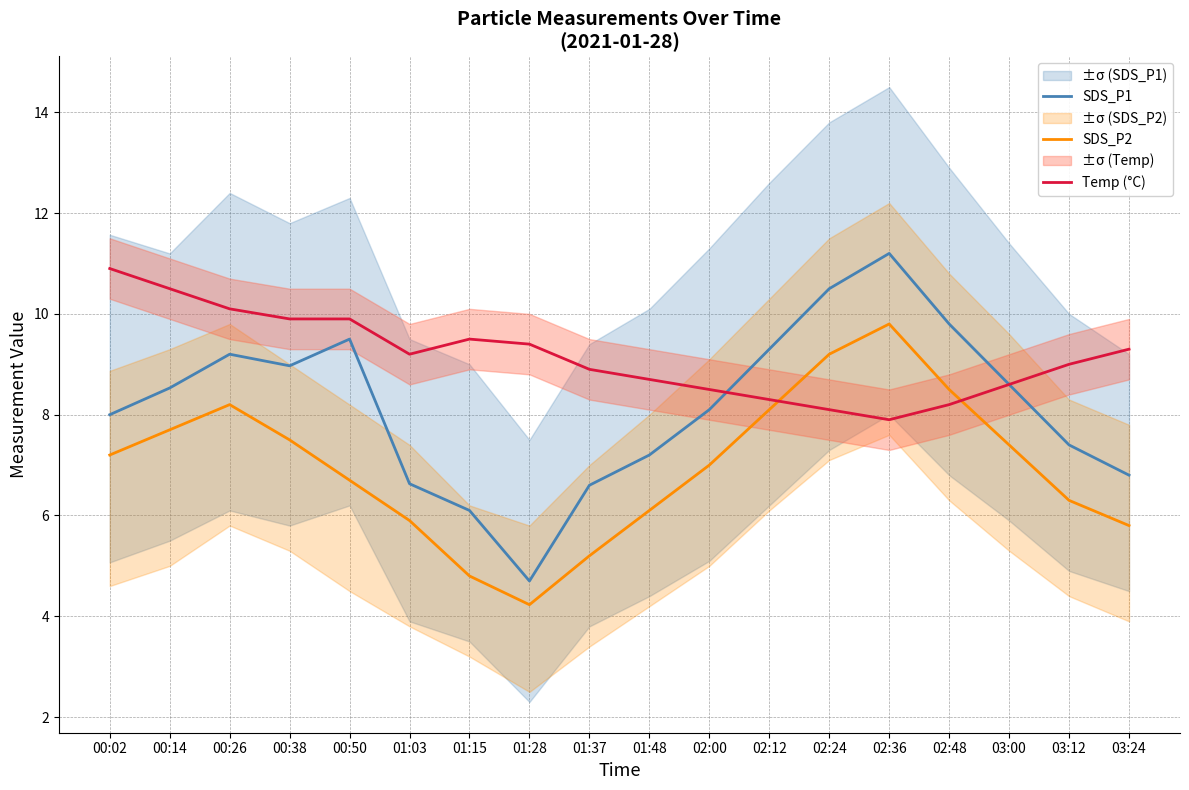

At how many categories does at least one series exceed 6?

18